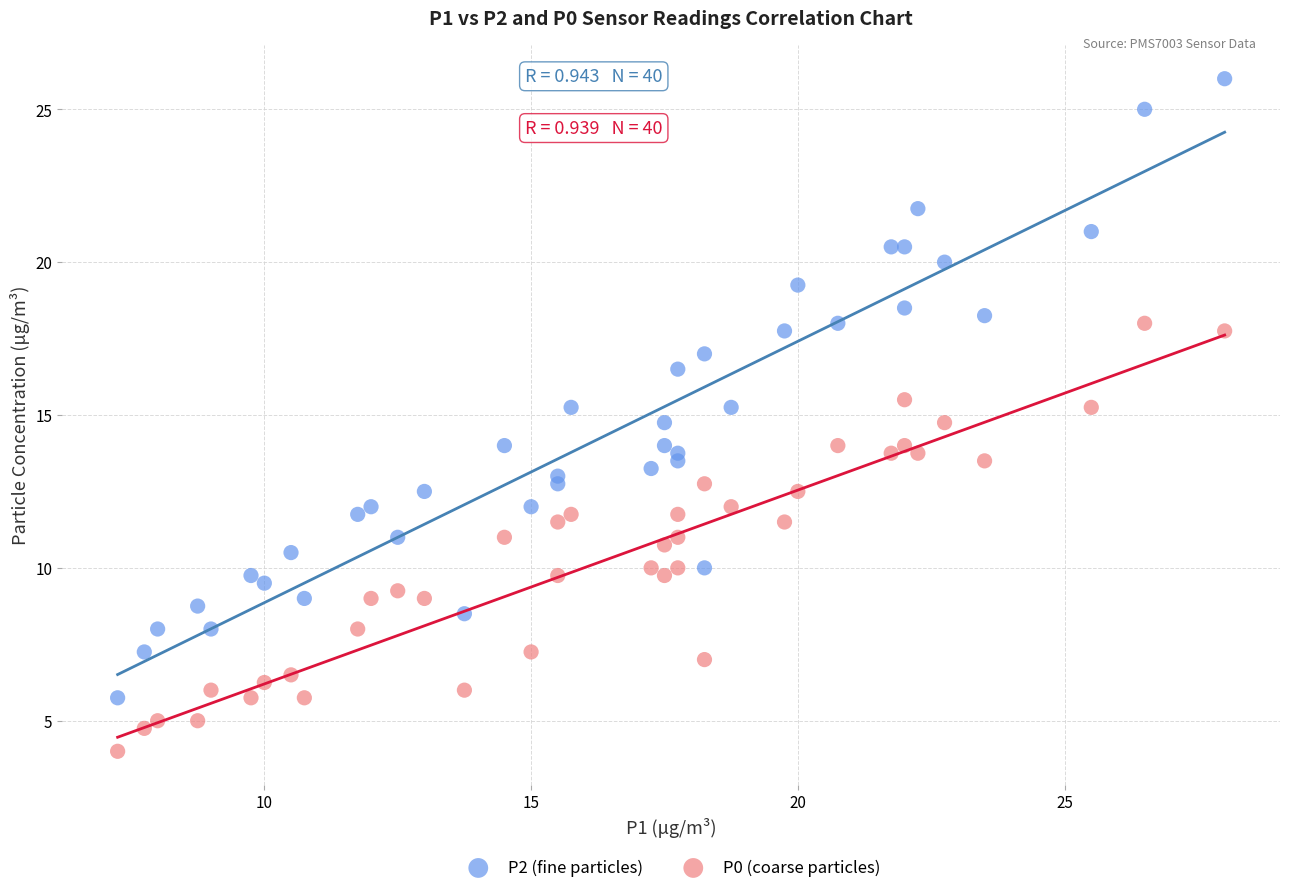

Which series reaches the minimum Y coordinate?

P0 (coarse particles)